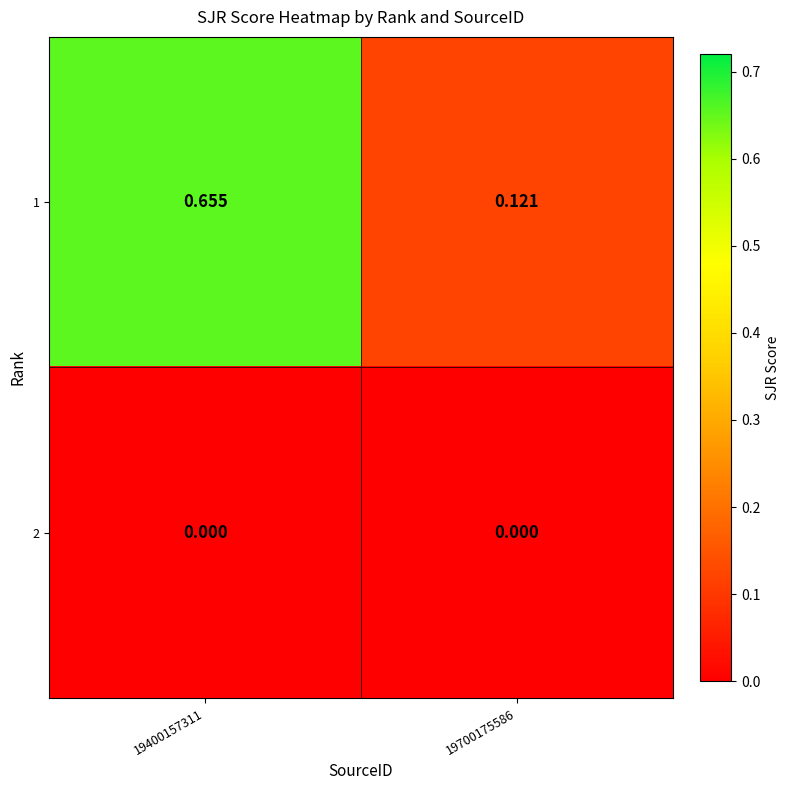

At which category is the sum across all series the highest?

19400157311